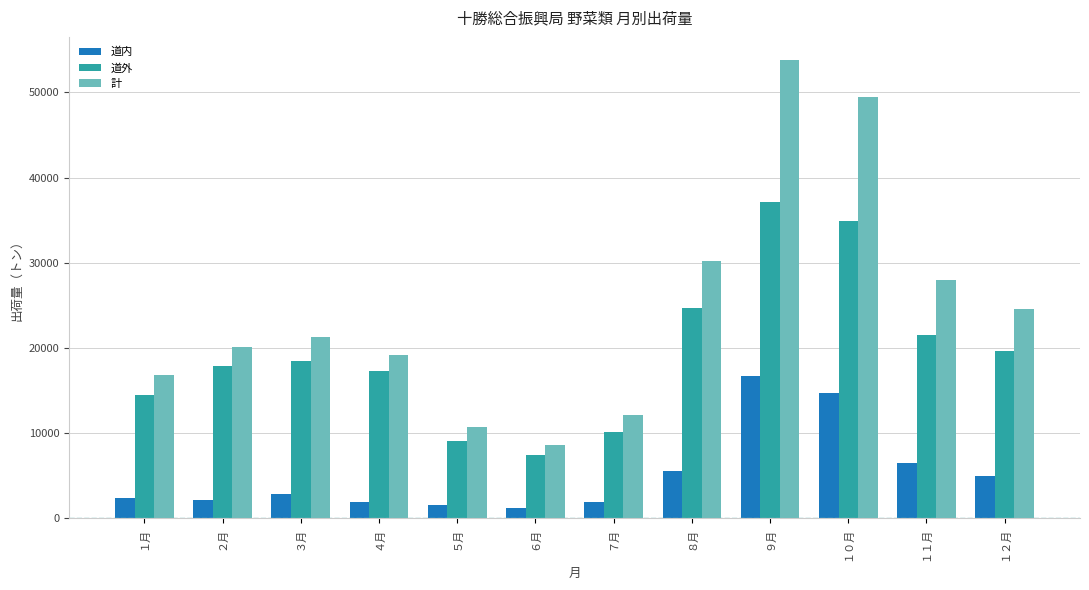

List the series in order of their peak value, lowest first.

道内, 道外, 計